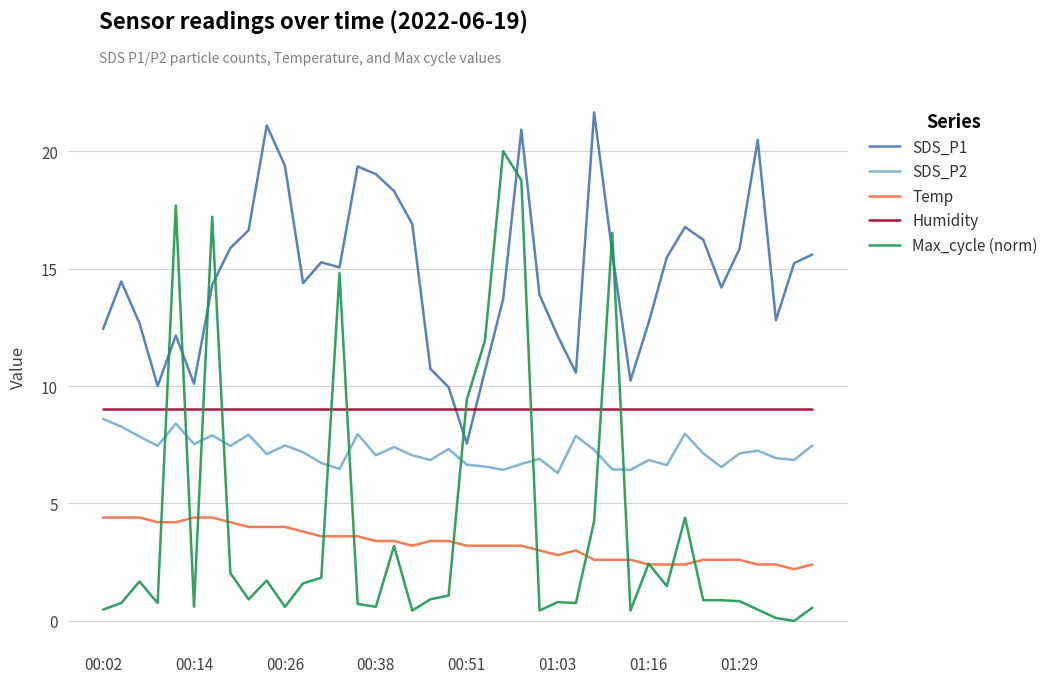

What are all the series names shown in the legend?

SDS_P1, SDS_P2, Temp, Humidity, Max_cycle (norm)